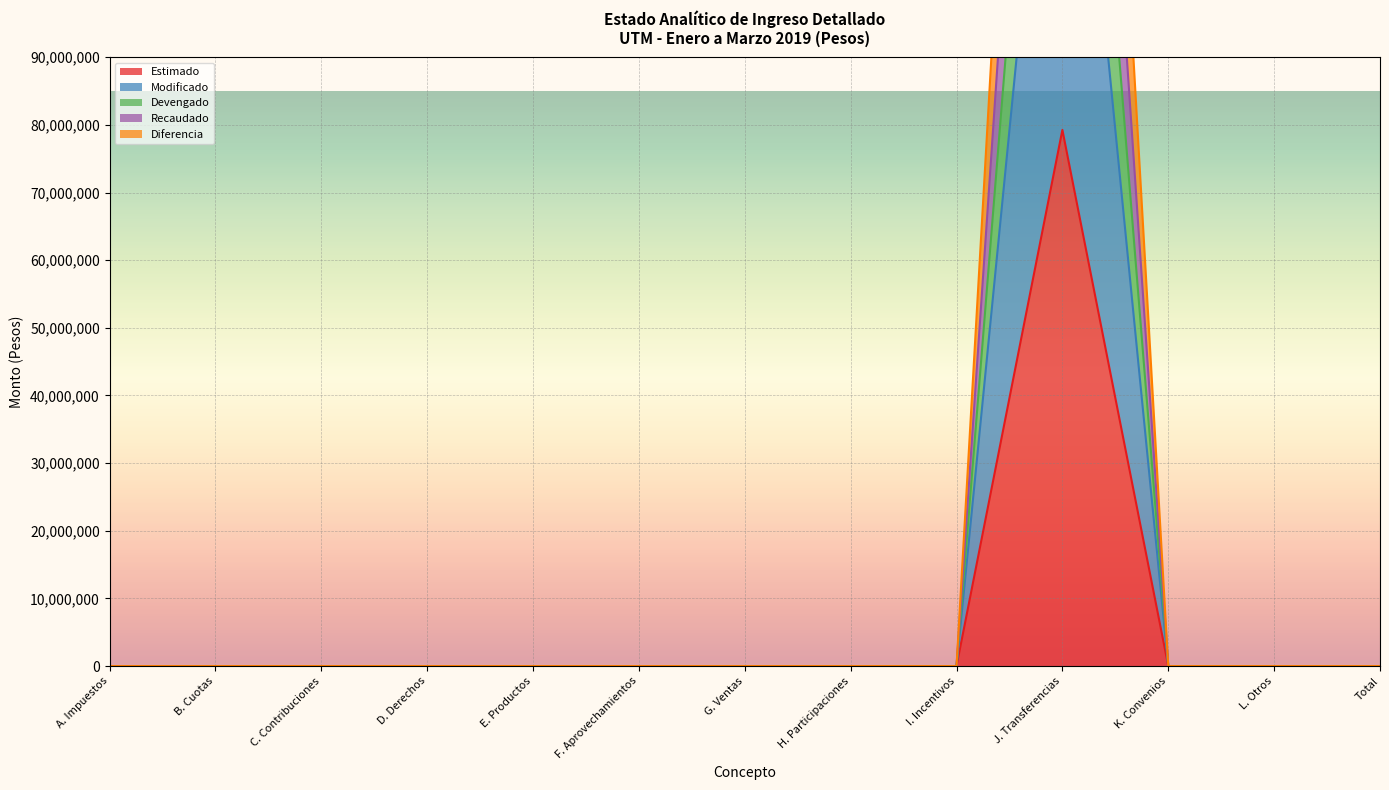

At which label does Recaudado reach its peak?

J. Transferencias